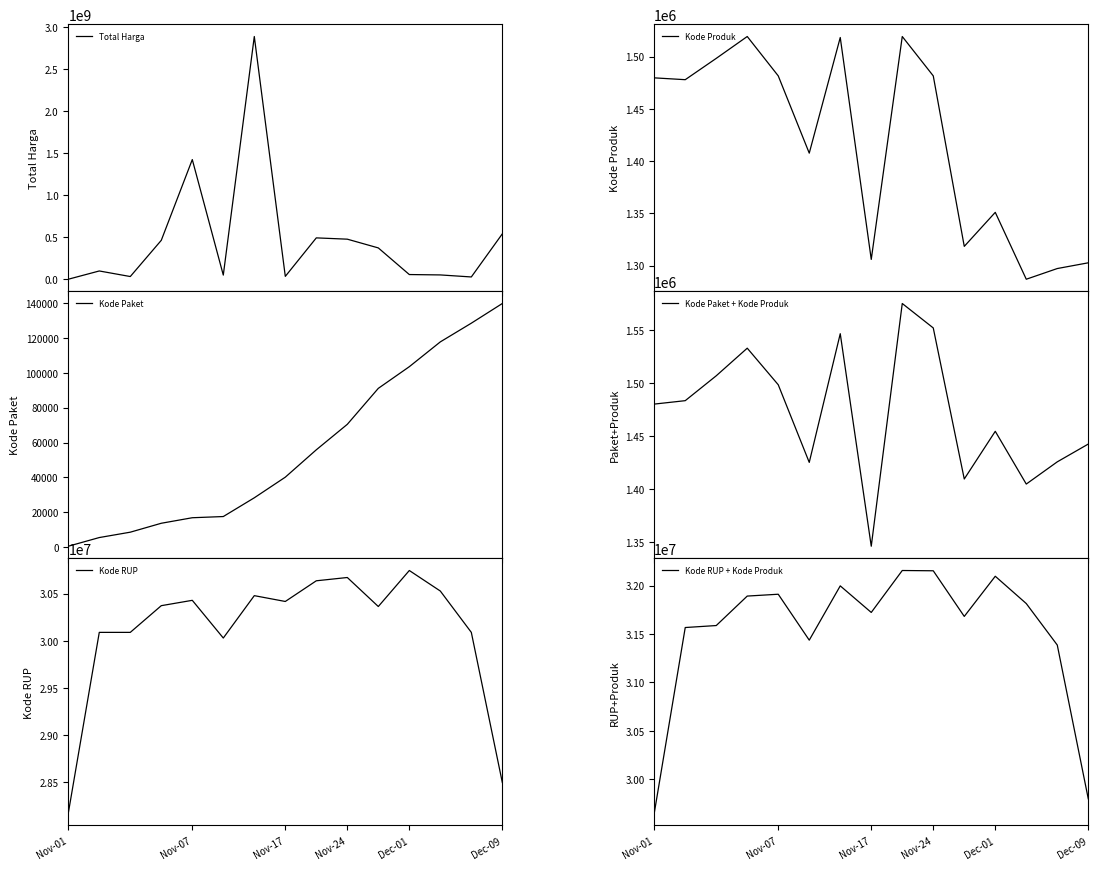

The Kode RUP series shows 30416731 at Nov-17. True or false?

True